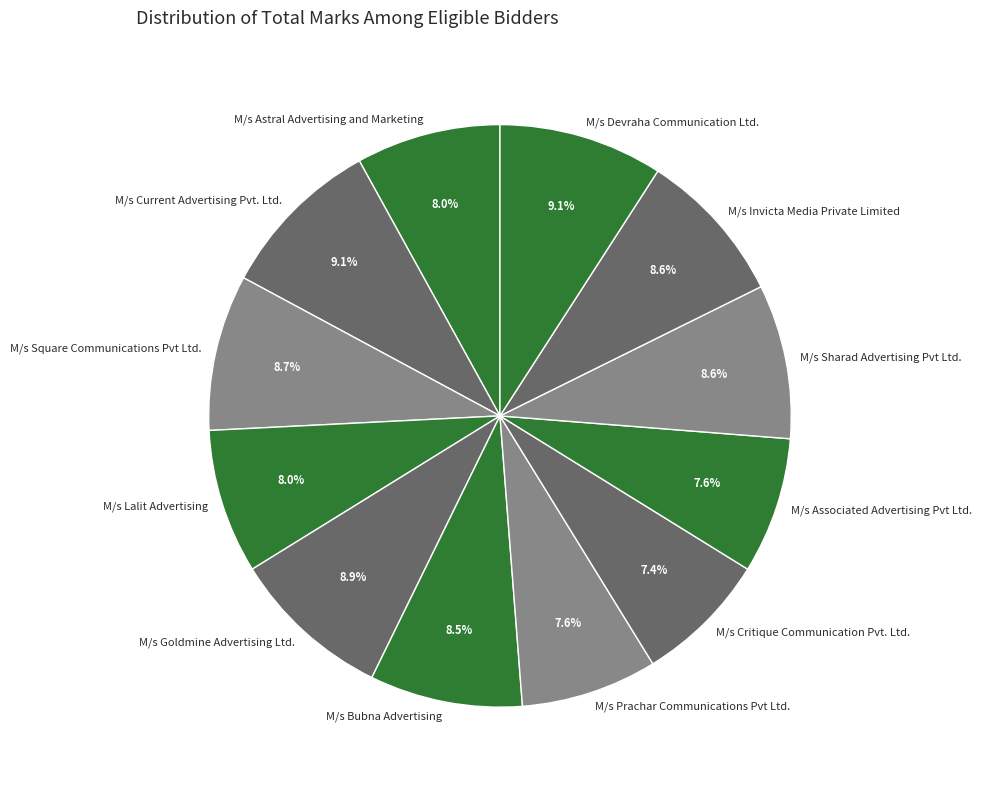

What percentage is the M/s Devraha Communication Ltd. slice, to the nearest percent?

9%